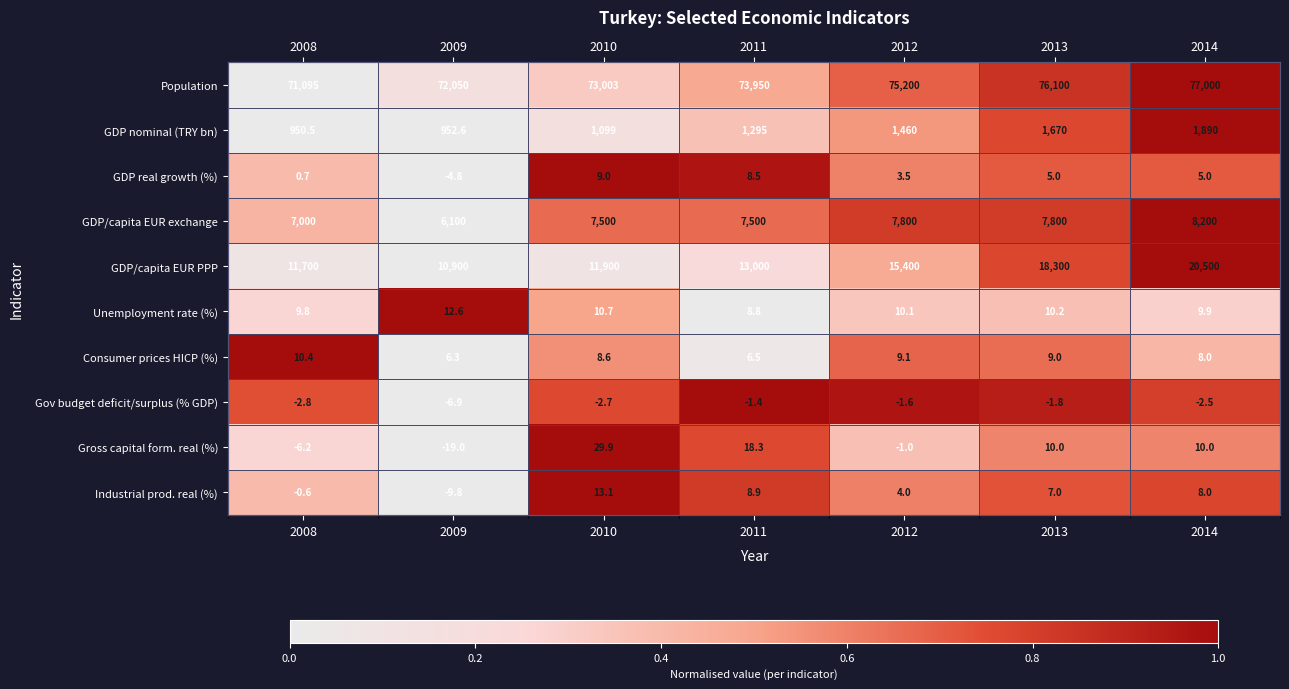

At how many categories does at least one series exceed 0?

7